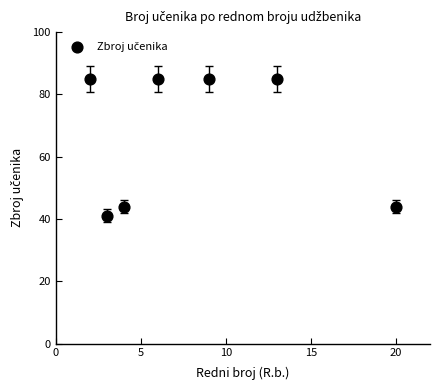

What is the range of Y values (max minus min)?

44